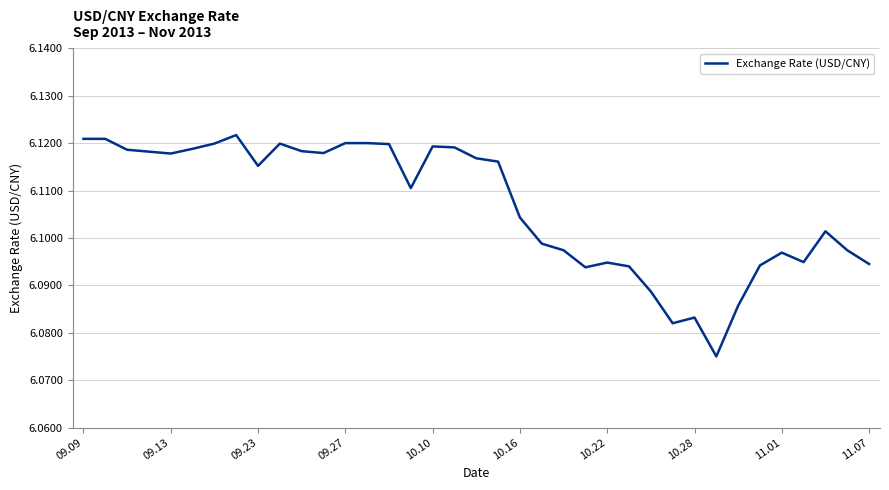

How many lines are shown in the chart?

1